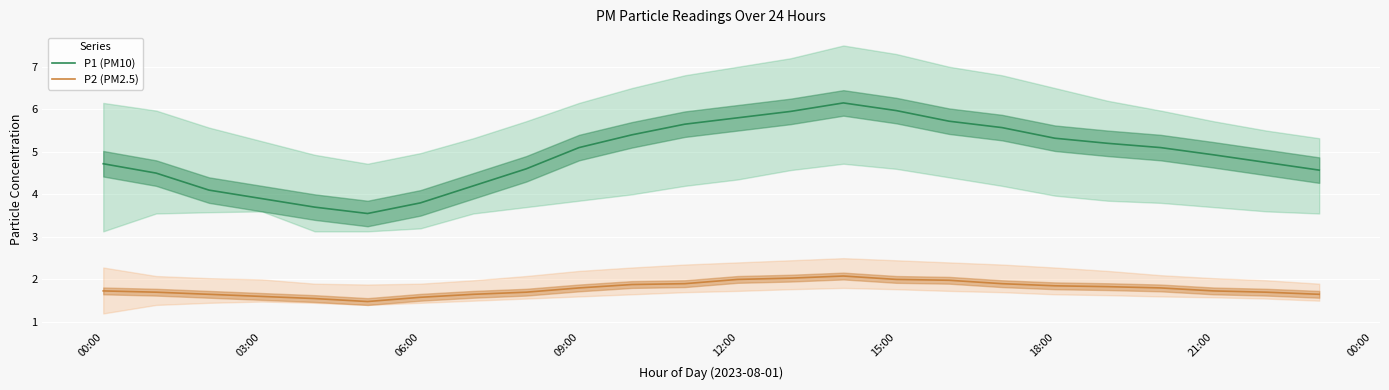

What are all the series names shown in the legend?

P1 (PM10), P2 (PM2.5)